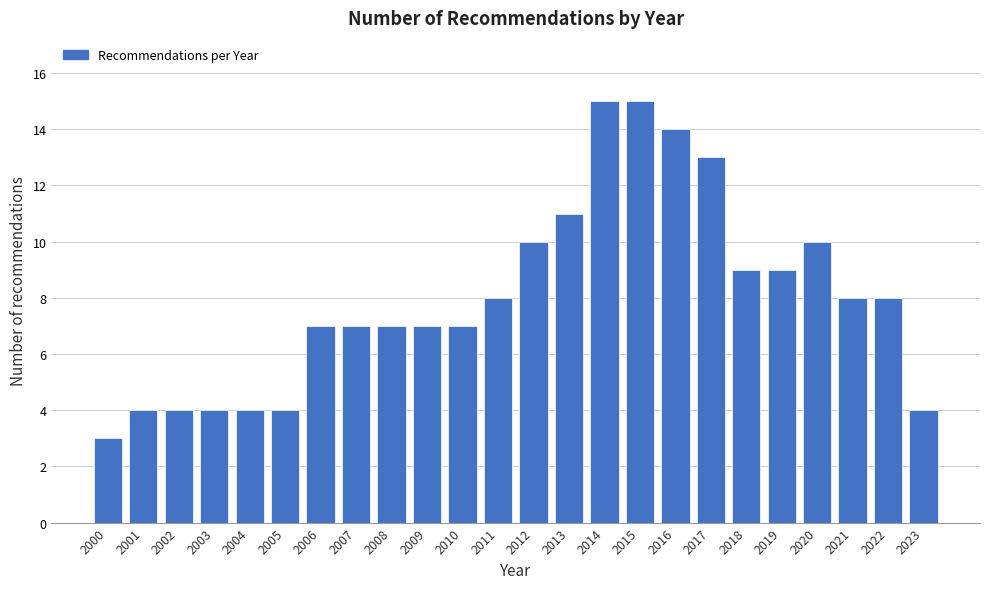

Reading left to right, transcribe all the data shown in this chart.

3	4	4	4	4	4	7	7	7	7	7	8	10	11	15	15	14	13	9	9	10	8	8	4